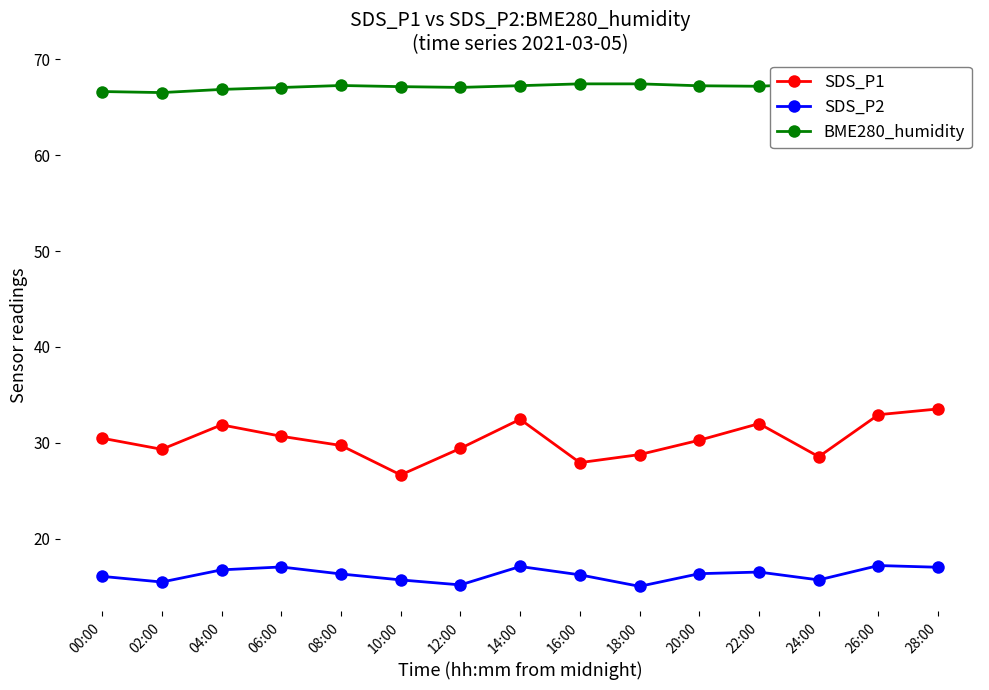

Where is the first local maximum for SDS_P1?

04:00